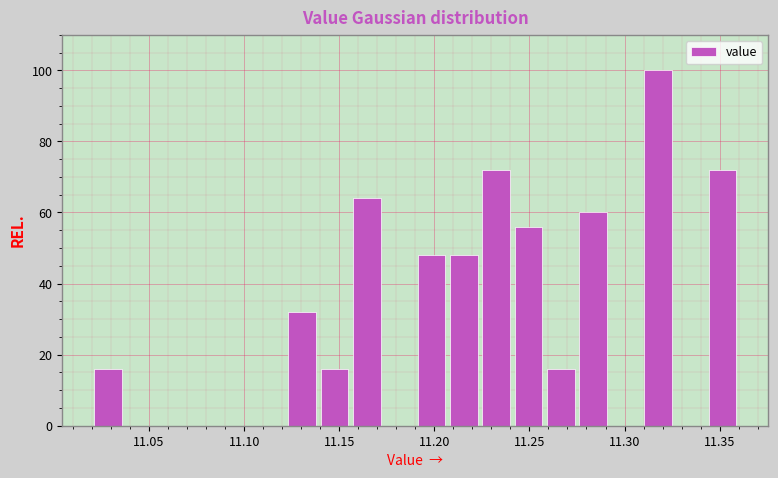

Read against the x-axis, roughly where is the centre of the tallest bar?

11.320